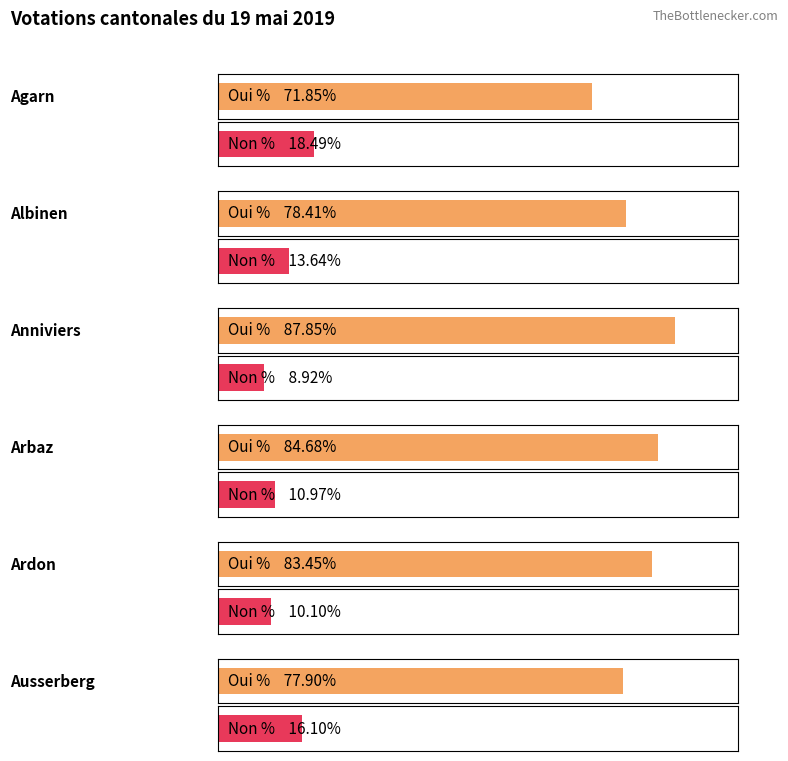

Rank the categories by Non % value from lowest to highest.

Anniviers, Ardon, Arbaz, Albinen, Ausserberg, Agarn